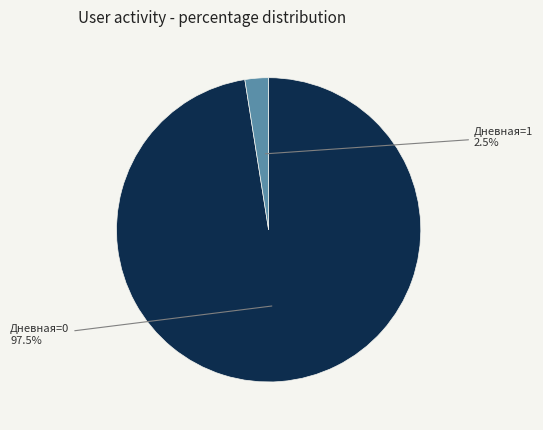

How many slices are in this pie chart?

2